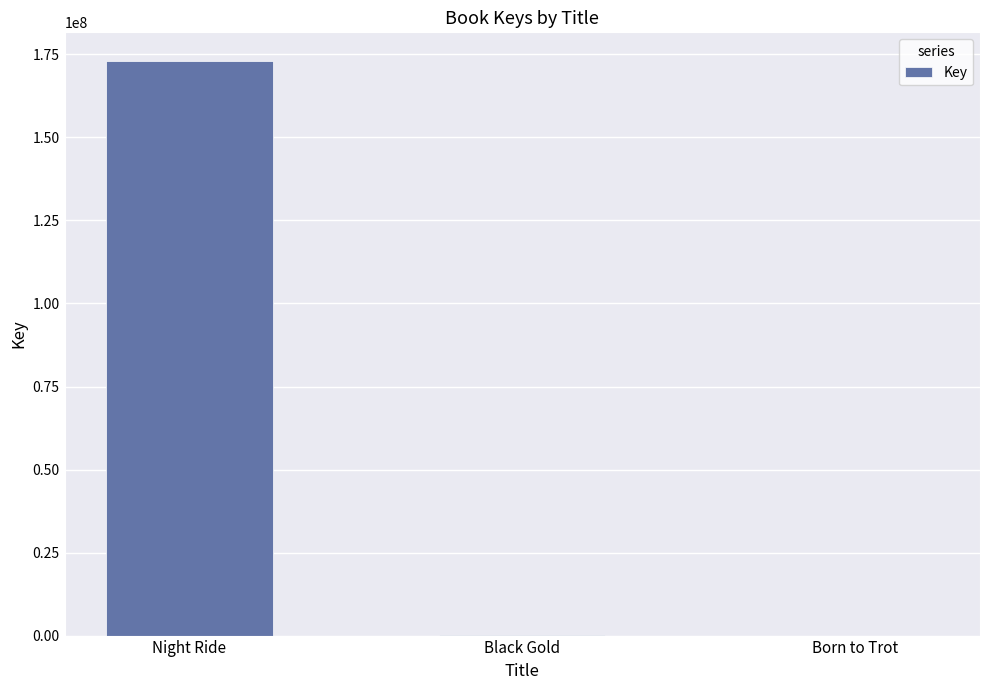

Where is the data nearest to the value 86503270?

Black Gold